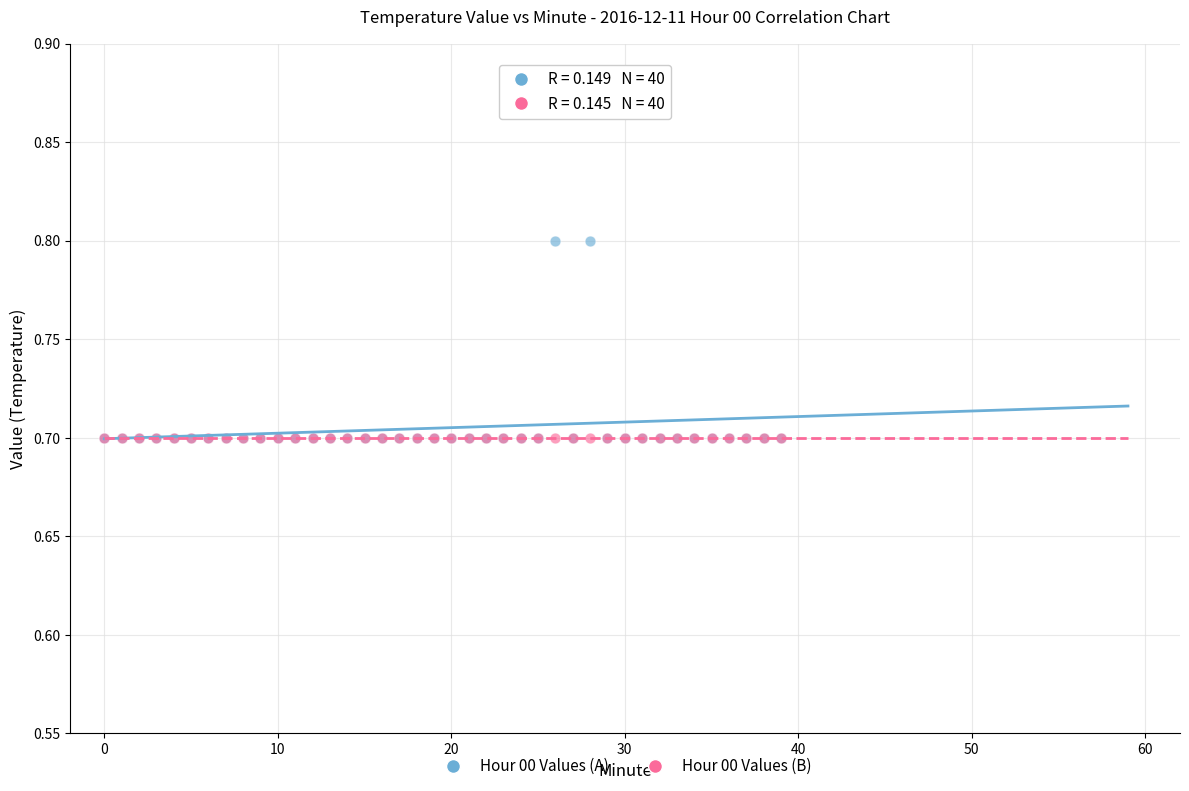

Which series reaches the maximum Y coordinate?

Hour 00 Values (A)